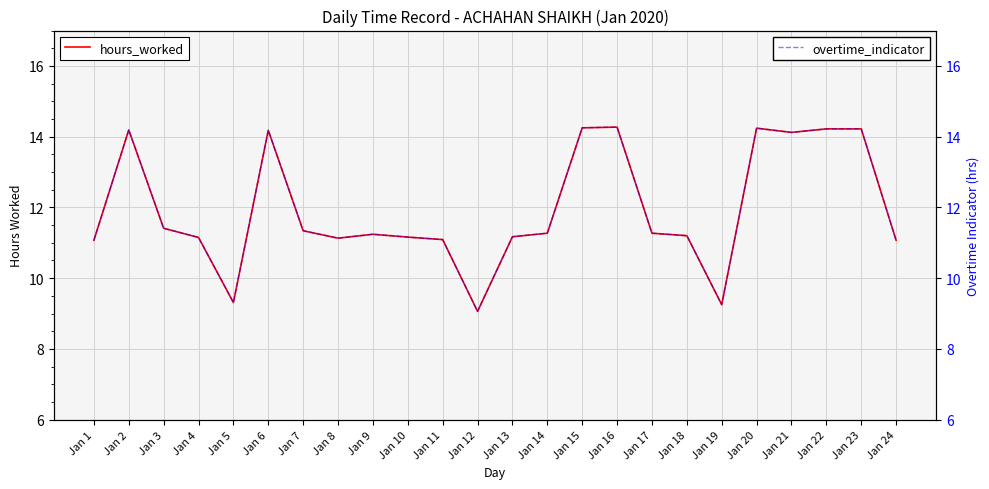

Is it true that hours_worked equals 7.8 at Jan 14?

False